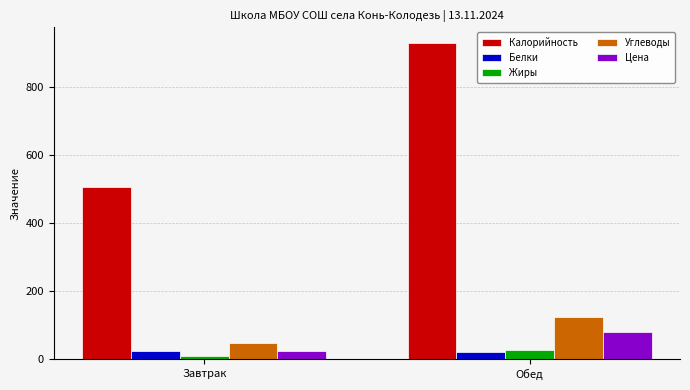

Reading left to right, extract all data points from this chart.

Калорийность: Завтрак=505.0	Обед=928.0
Белки: Завтрак=25.0	Обед=20.0
Жиры: Завтрак=8.0	Обед=26.0
Углеводы: Завтрак=48.0	Обед=125.0
Цена: Завтрак=23.7	Обед=80.6